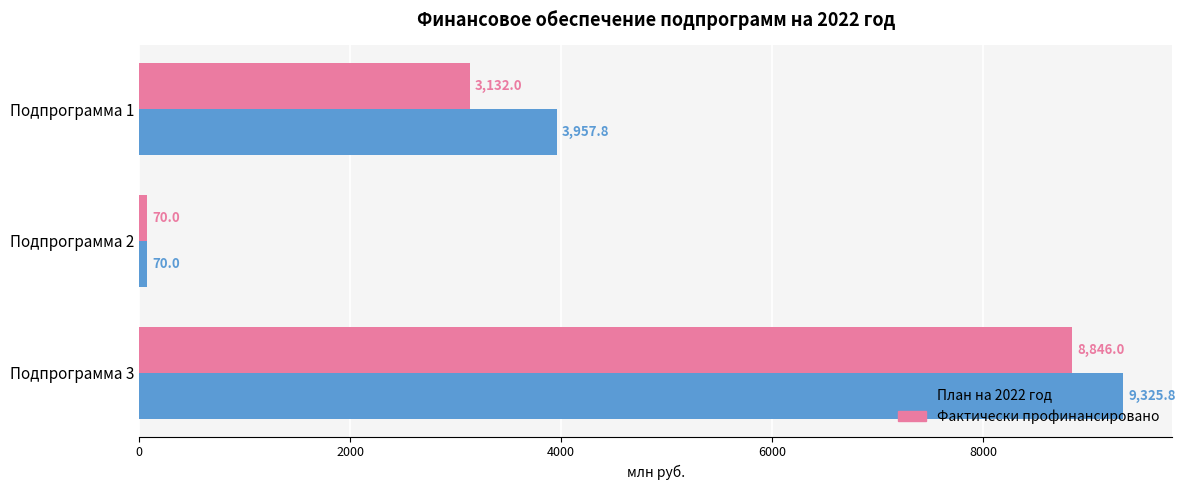

Between Подпрограмма 1 and Подпрограмма 2, which series saw the biggest shift?

План на 2022 год